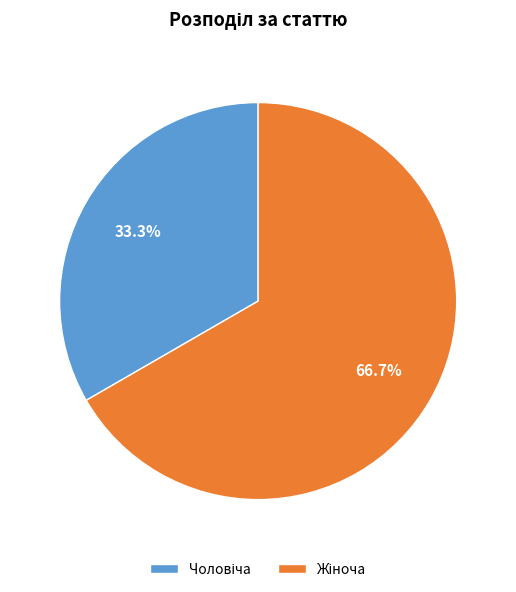

Is there a majority slice in this chart?

Yes